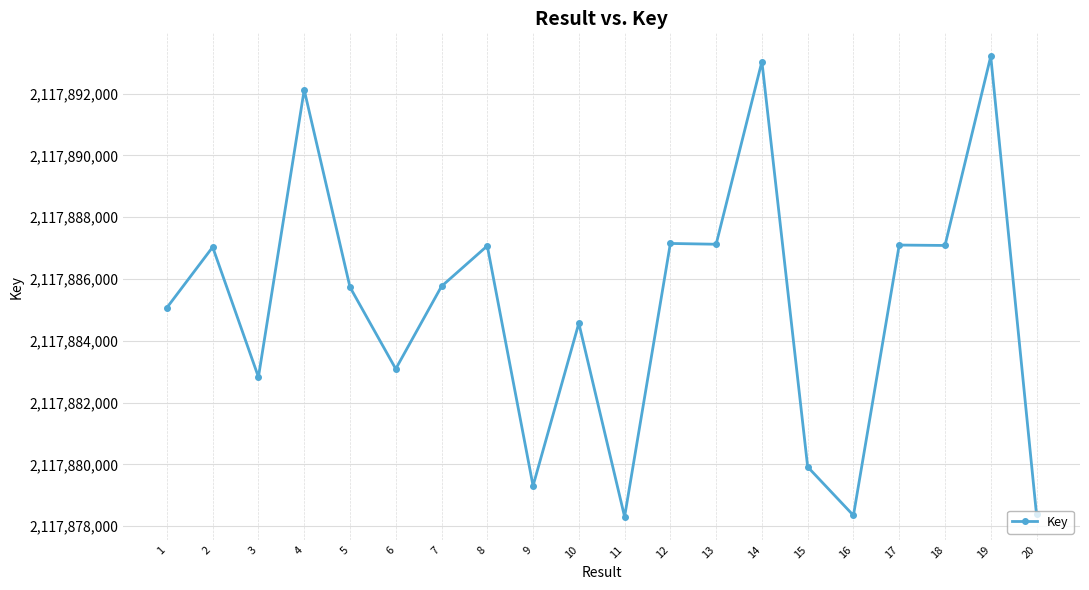

What is the difference between the values at 13 and 16?

8780